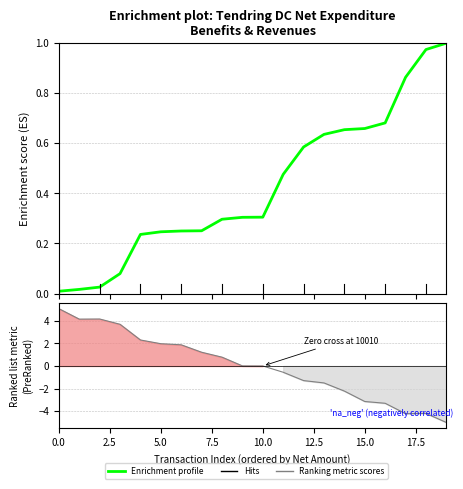

What is the label of the 11th point from the right?

9